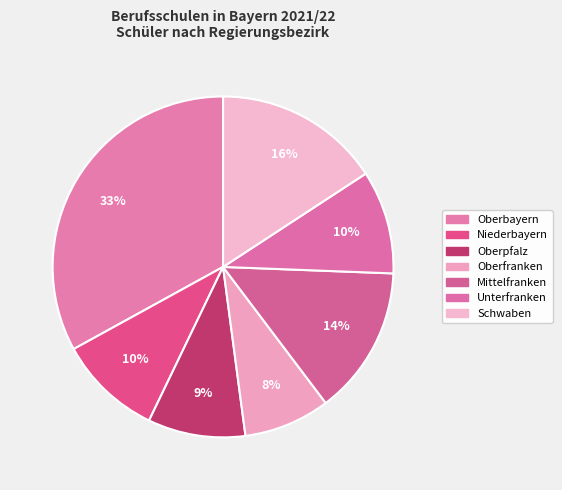

To the nearest percent, what is the average slice percentage?

14%